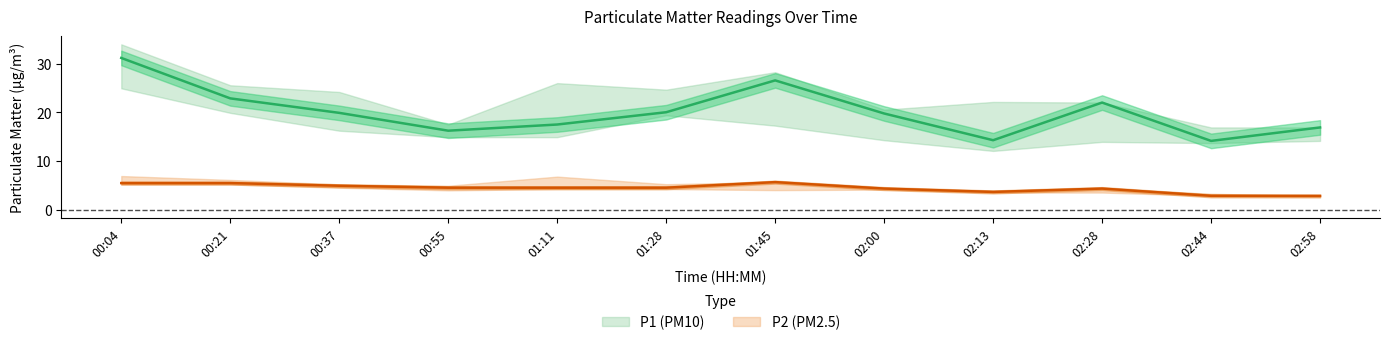

Is it true that P2_lower equals 4.2 at 01:28?

True